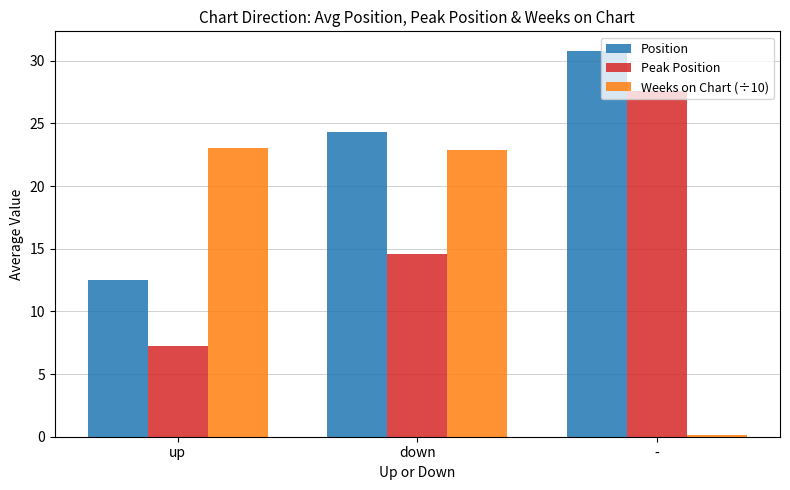

Read the Weeks on Chart (÷10) value at -.

0.1